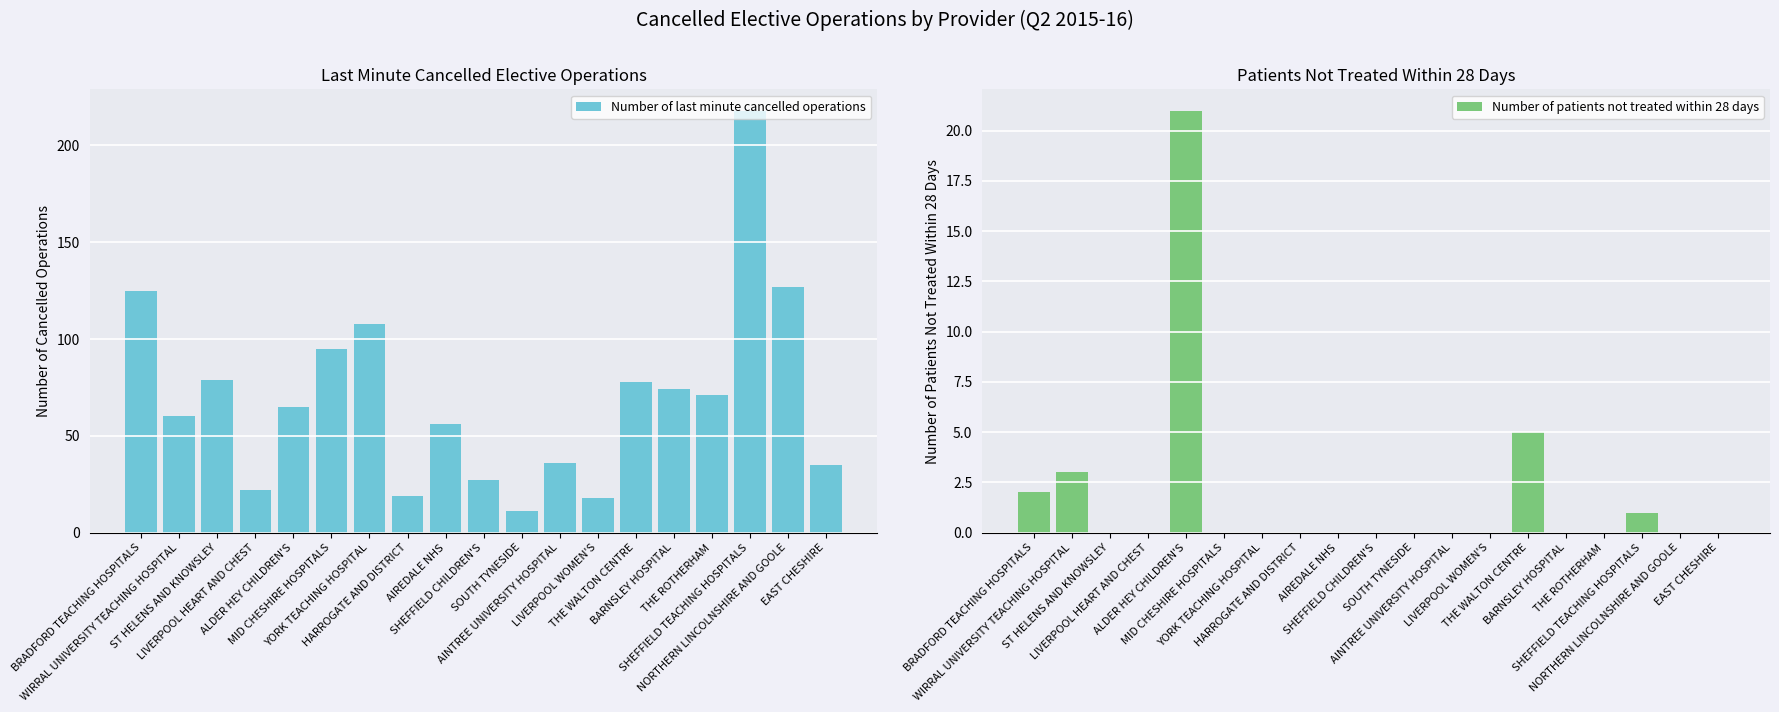

Between NORTHERN LINCOLNSHIRE AND GOOLE and SOUTH TYNESIDE, which is larger?

NORTHERN LINCOLNSHIRE AND GOOLE